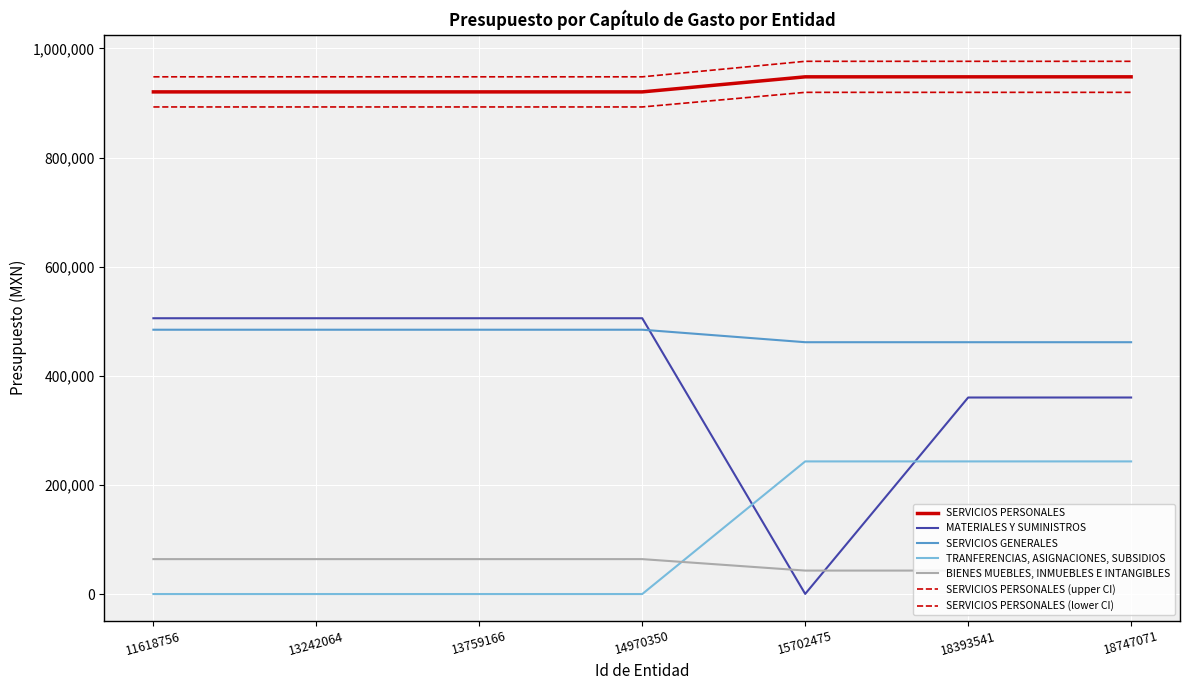

How many lines are shown in the chart?

7